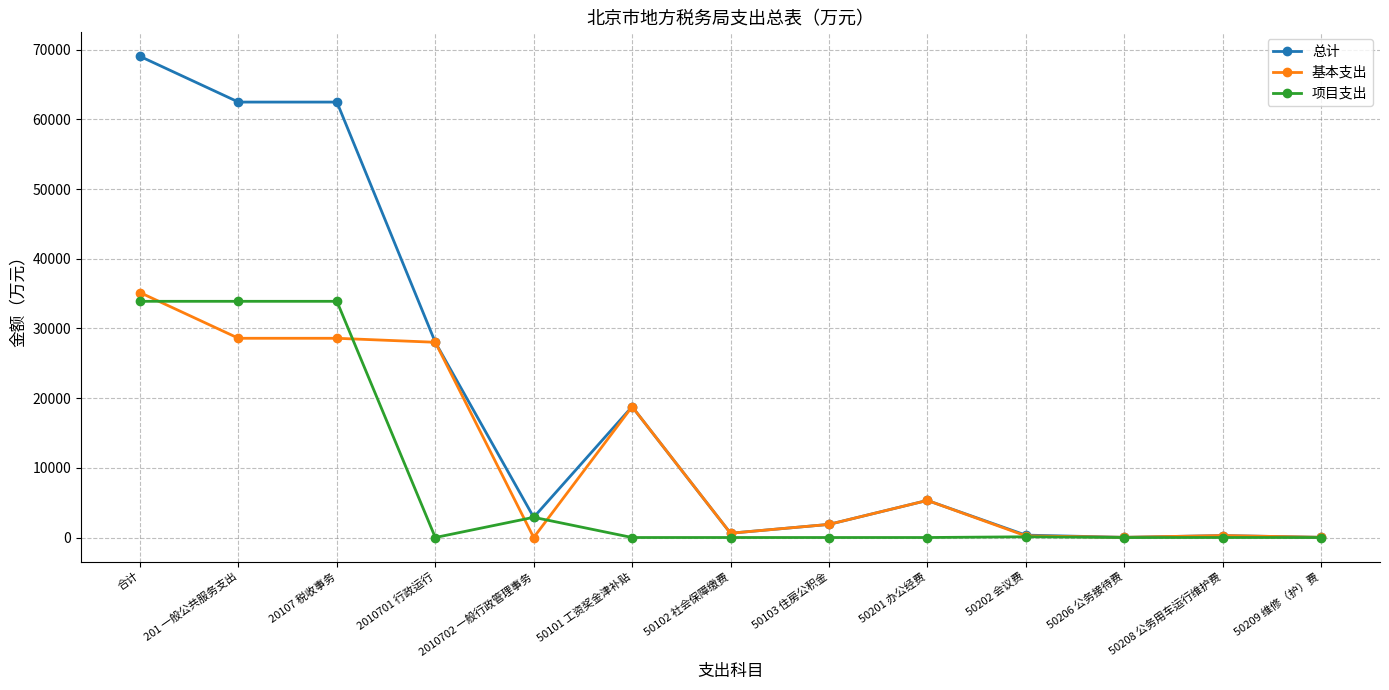

True or false: 总计 has more than 1 points higher than both neighbors.

True